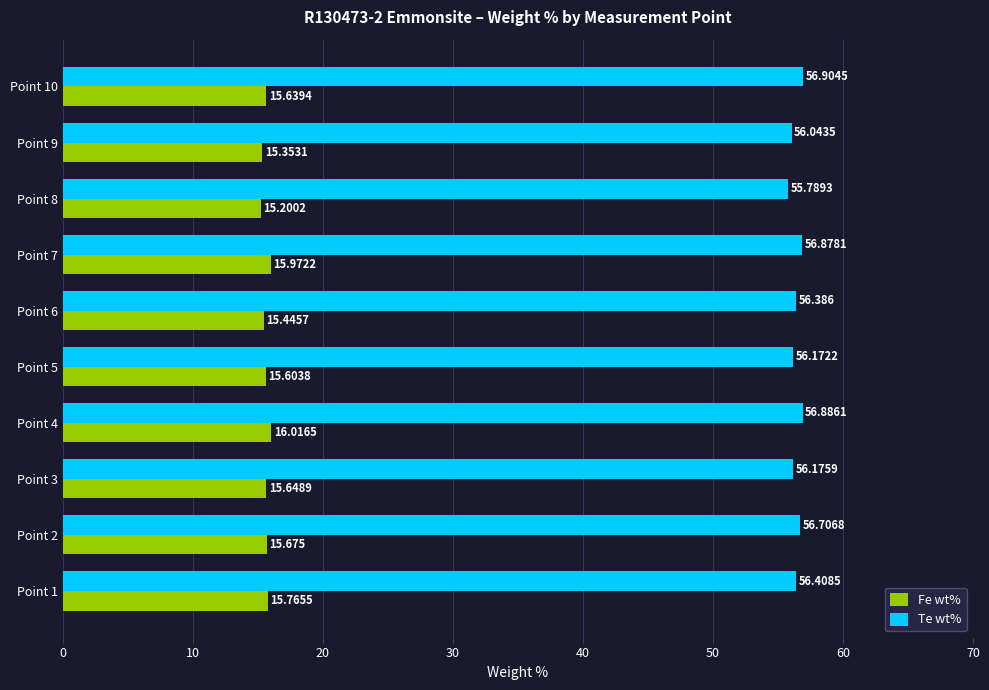

How many categories are shown in the chart?

10